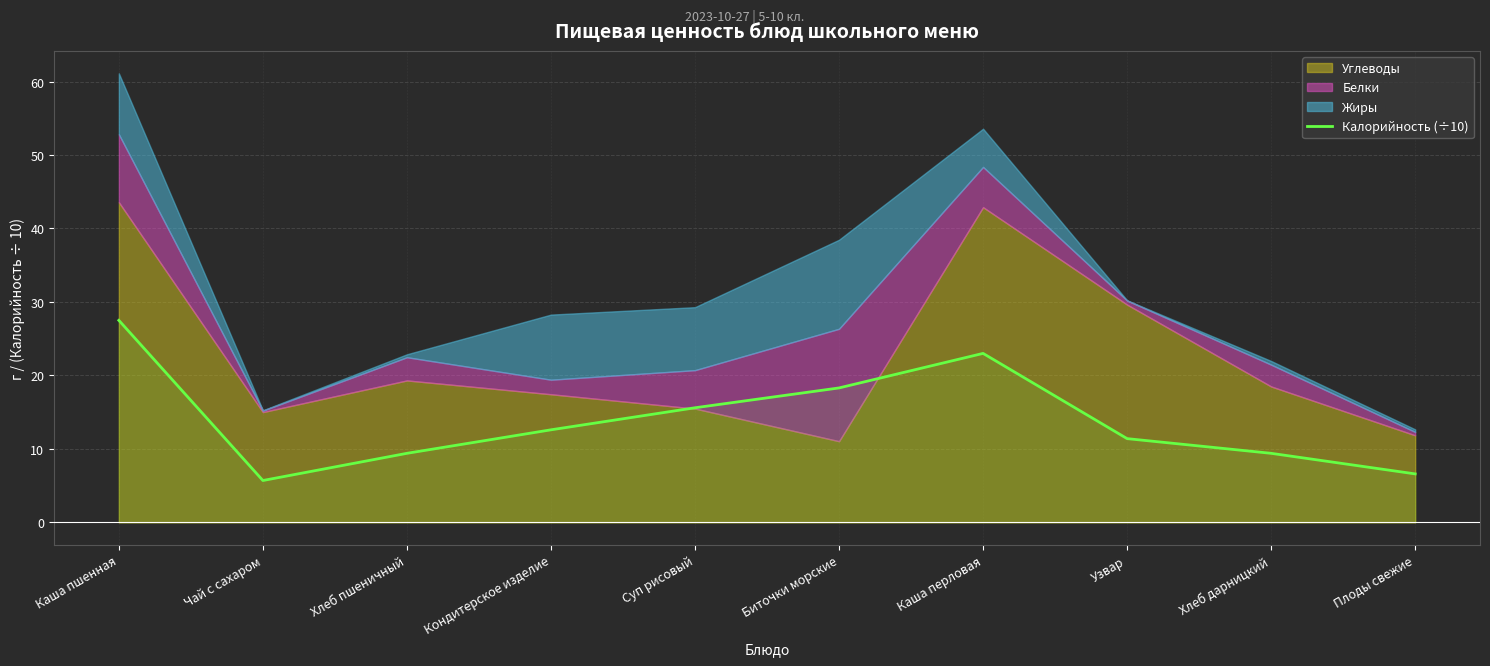

How many interior local peaks (higher than both neighbors) does the data have?

1